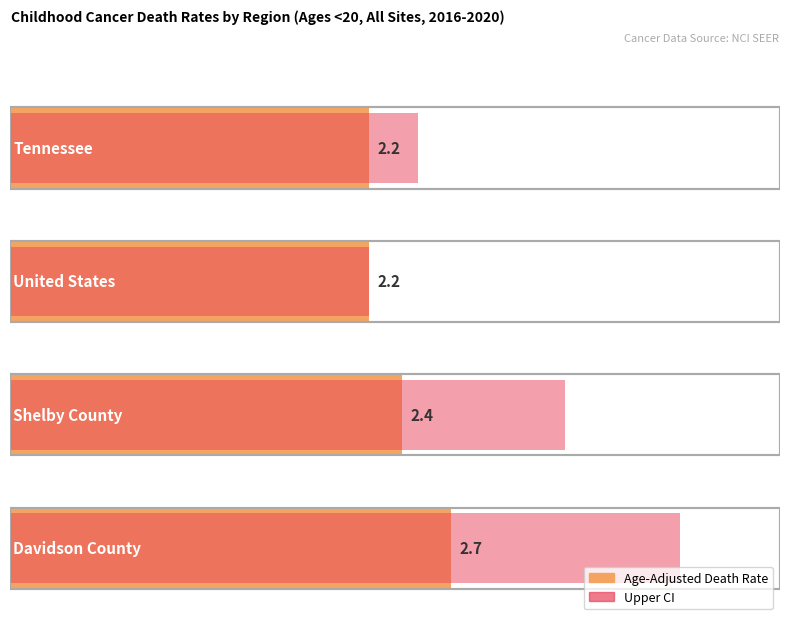

What is the spread (max minus min) of values at United States?

0.1